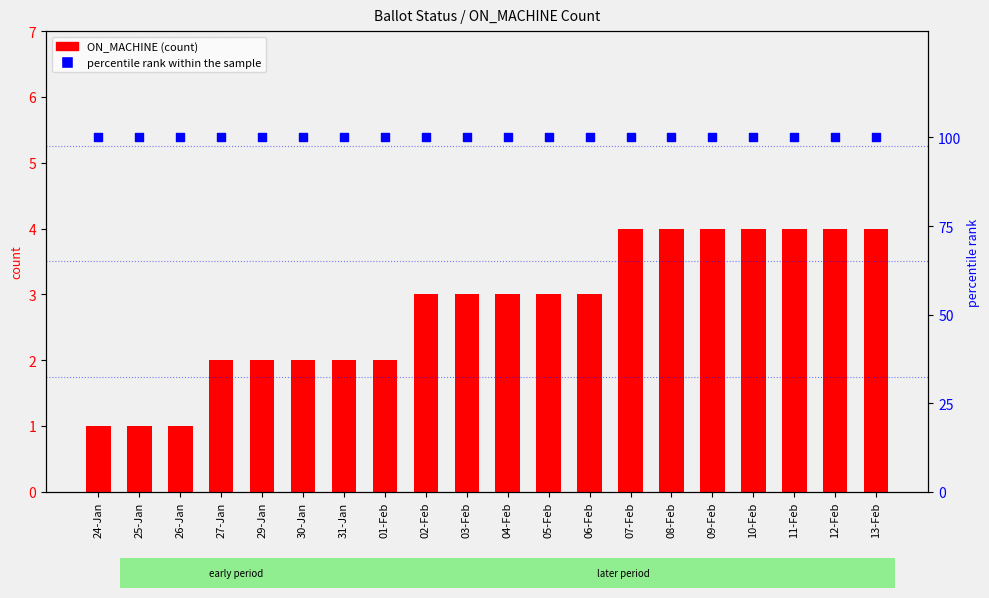

Is the value of ON_MACHINE (count) at 31-Jan greater than the value of percentile rank within the sample at 27-Jan?

No